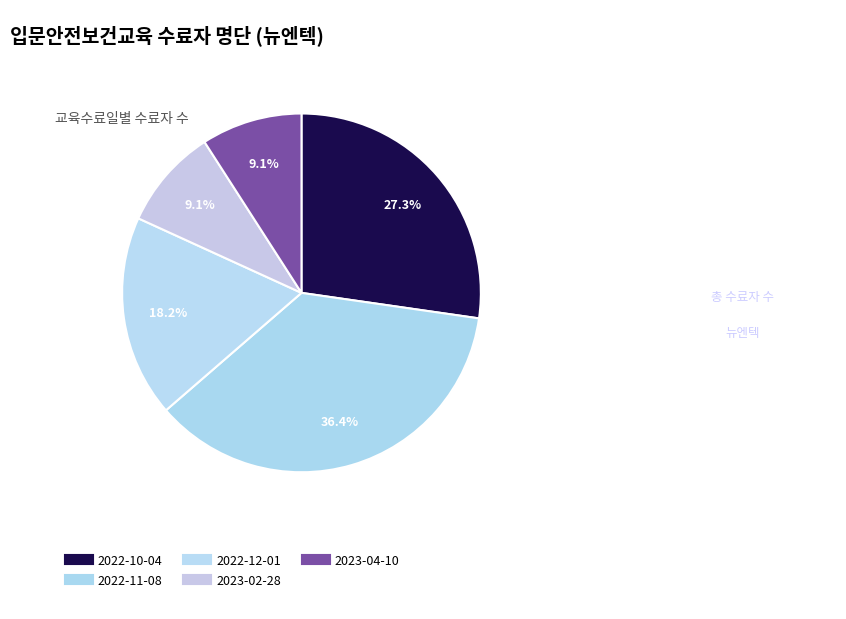

Is there any slice that represents more than half of the pie?

No